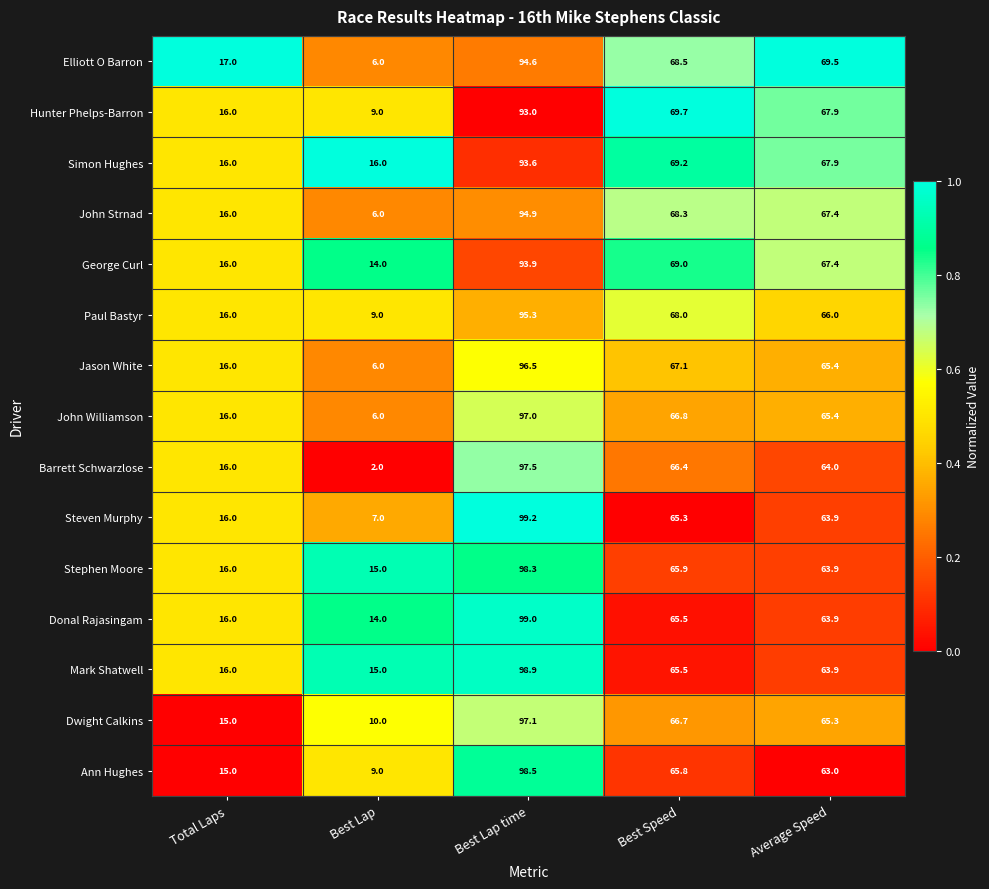

True or false: John Strnad has a value of 10.2 at Best Lap.

False